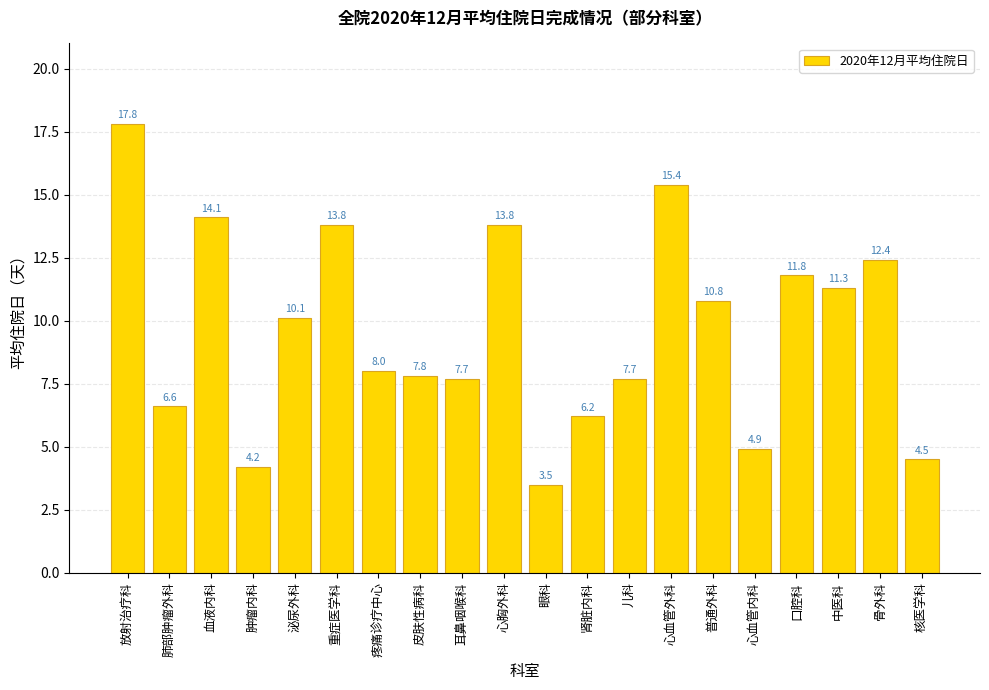

Reading left to right, list all the values displayed in this chart.

放射治疗科=17.8	肺部肿瘤外科=6.6	血液内科=14.1	肿瘤内科=4.2	泌尿外科=10.1	重症医学科=13.8	疼痛诊疗中心=8.0	皮肤性病科=7.8	耳鼻咽喉科=7.7	心胸外科=13.8	眼科=3.5	肾脏内科=6.2	儿科=7.7	心血管外科=15.4	普通外科=10.8	心血管内科=4.9	口腔科=11.8	中医科=11.3	骨外科=12.4	核医学科=4.5